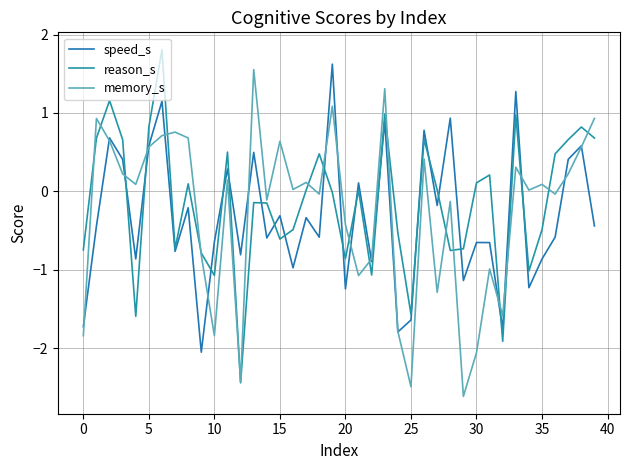

Is this an area chart (filled region under the line)?

No